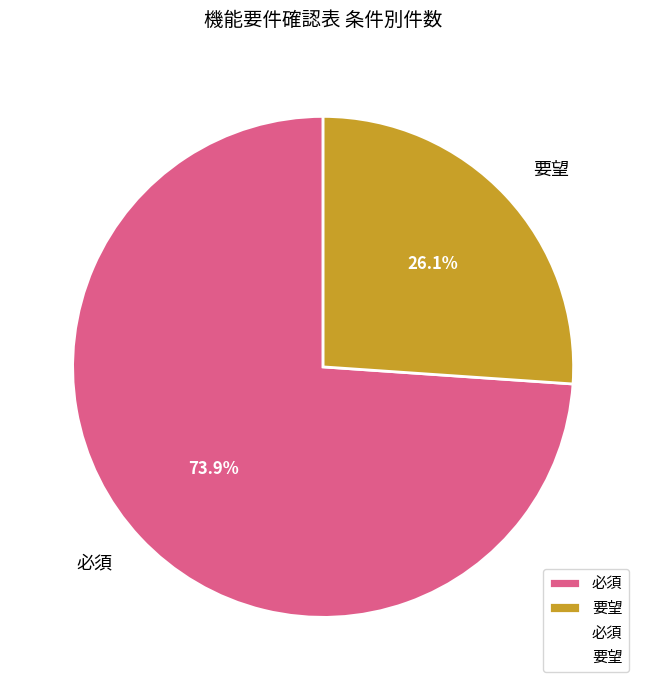

To the nearest percent, what portion does 必須 represent?

74%